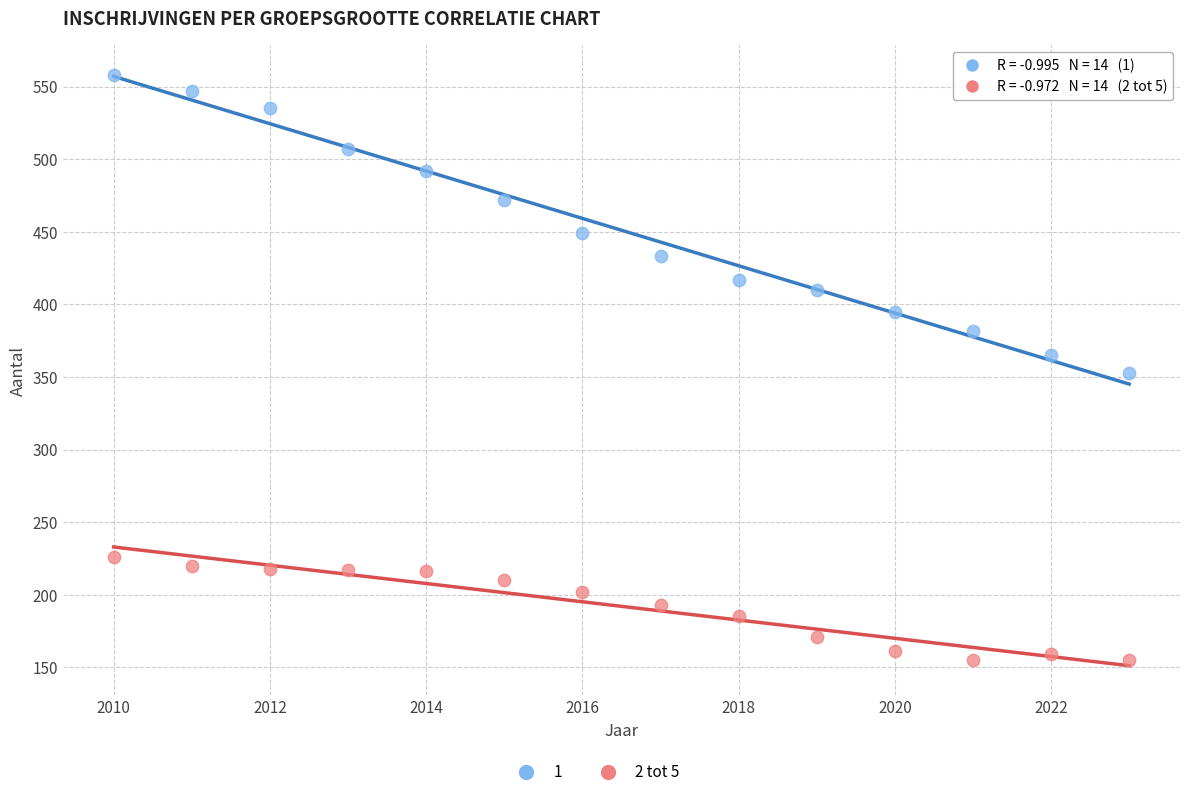

What is the X range (max minus min) for the scatter plot?

13